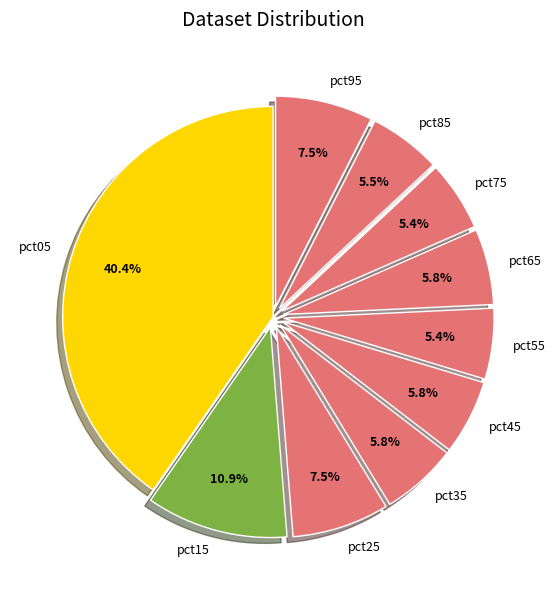

Is there a majority slice in this chart?

No